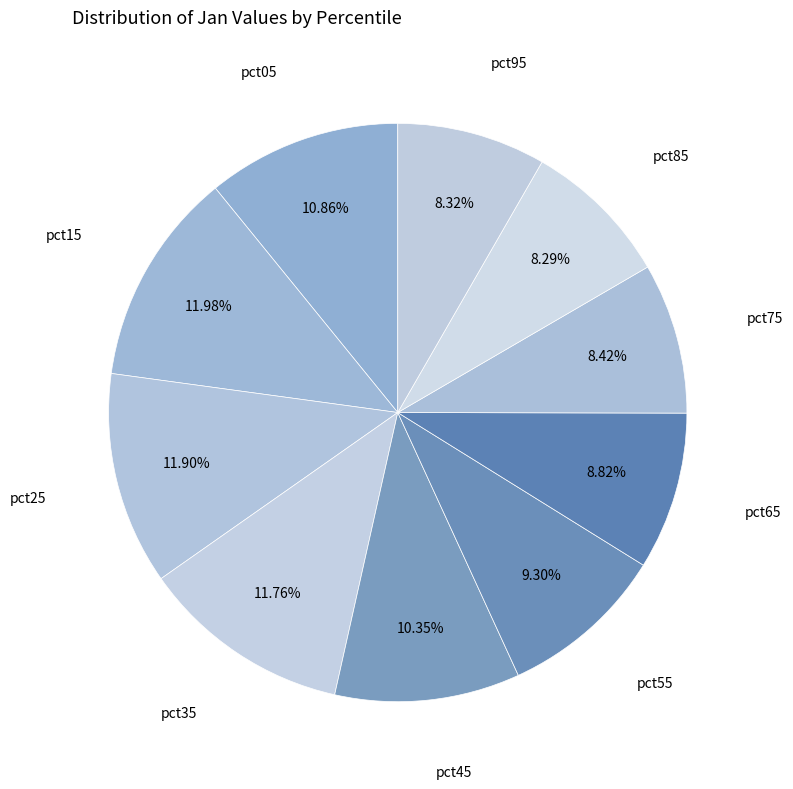

Is there a majority slice in this chart?

No